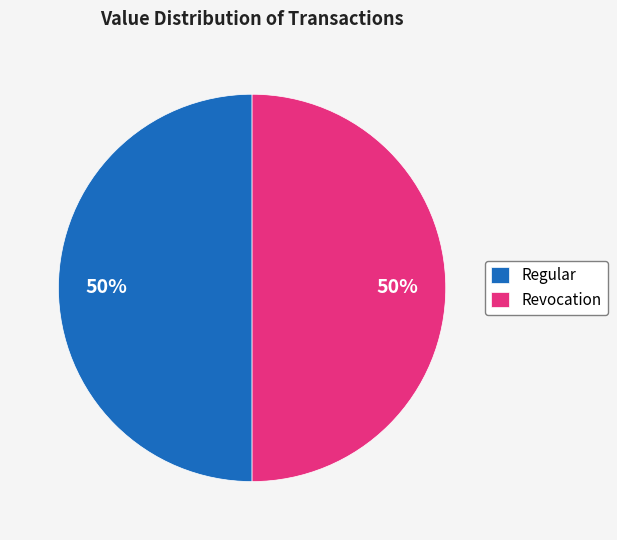

Count the number of slices in the pie.

2